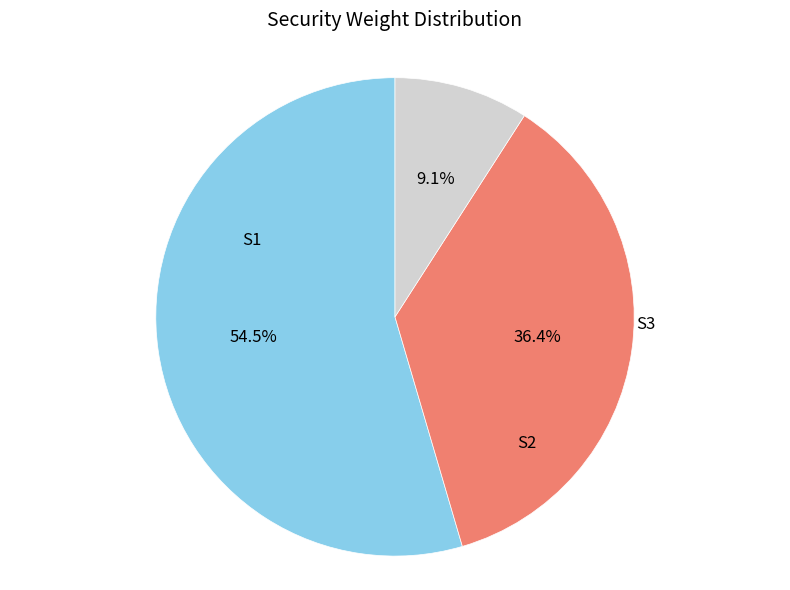

Is there a majority slice in this chart?

Yes